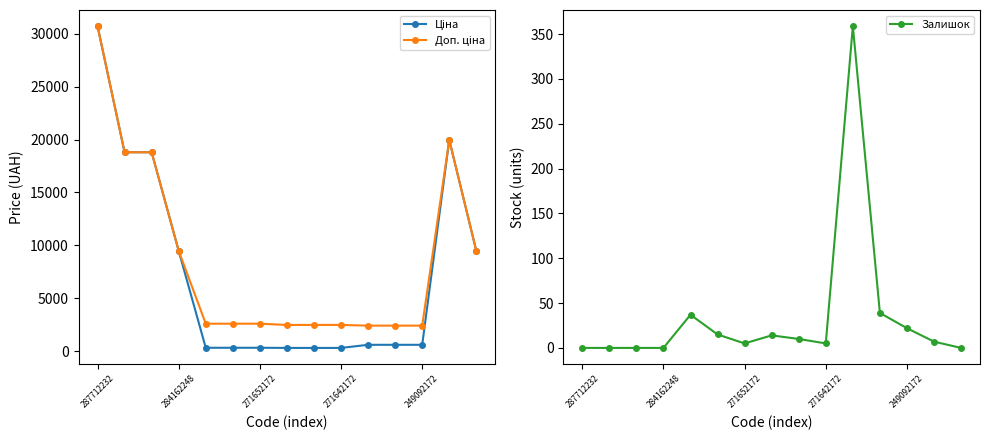

True or false: Доп. ціна and Ціна intersect in this chart.

False